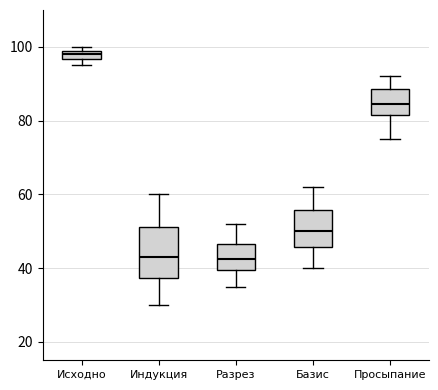

Where does the lower whisker of the box for Просыпание end on the y-axis? The values are not printed on the chart, so give them approximately, as read against the axis.

76